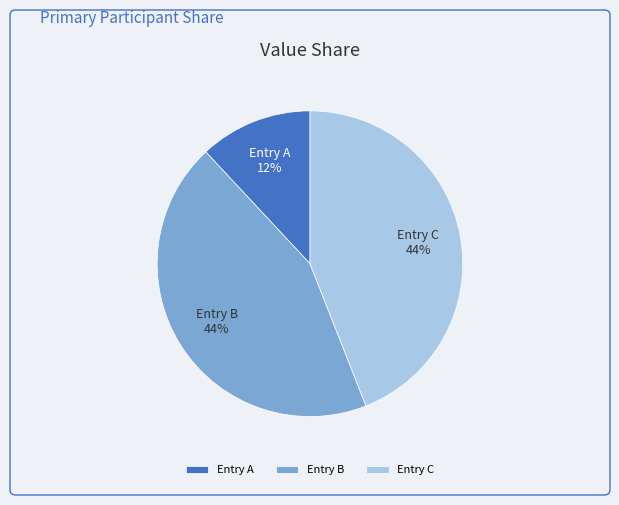

Count the number of slices in the pie.

3